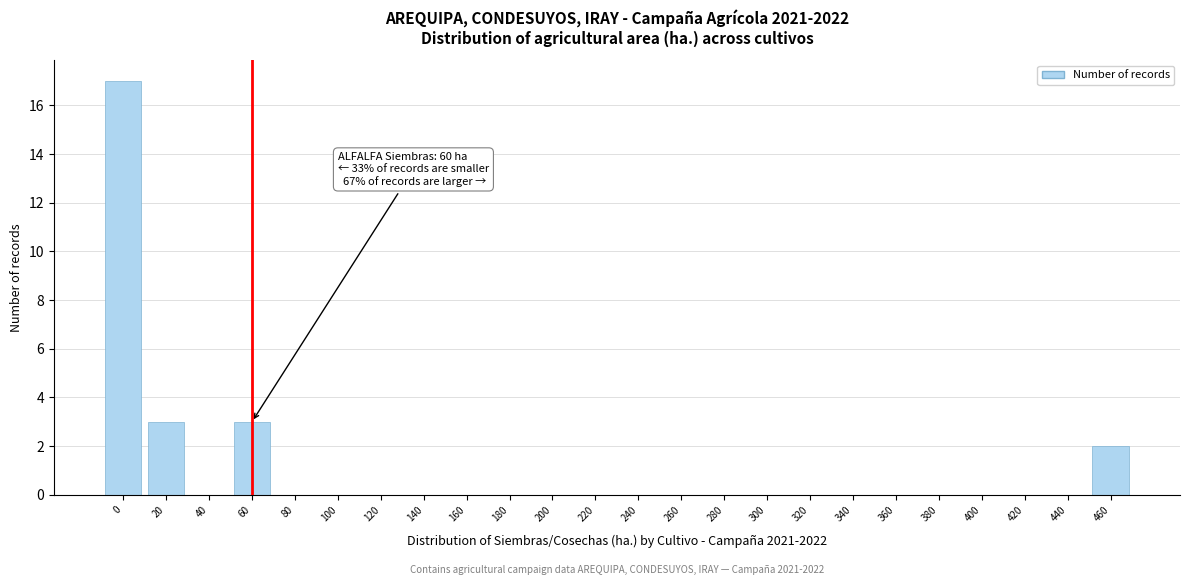

Reading left to right, what are all the values shown in this chart?

0=17	20=3	40=0	60=3	80=0	100=0	120=0	140=0	160=0	180=0	200=0	220=0	240=0	260=0	280=0	300=0	320=0	340=0	360=0	380=0	400=0	420=0	440=0	460=2